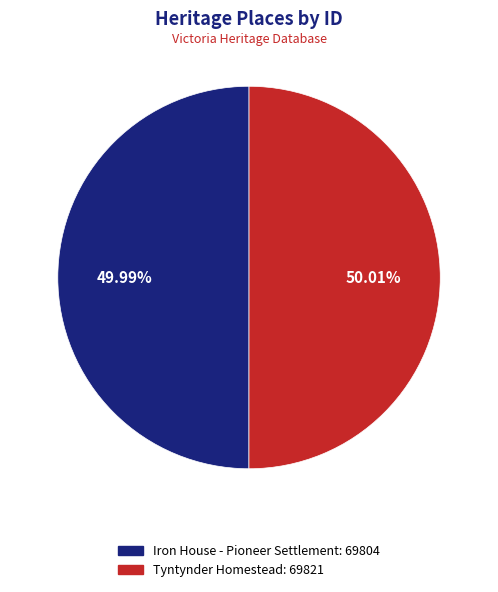

What percentage is the Tyntynder Homestead slice, to the nearest percent?

50%